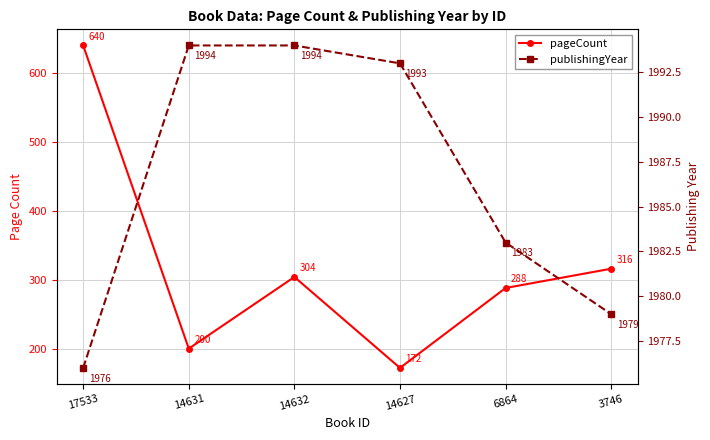

True or false: pageCount and publishingYear intersect in this chart.

False